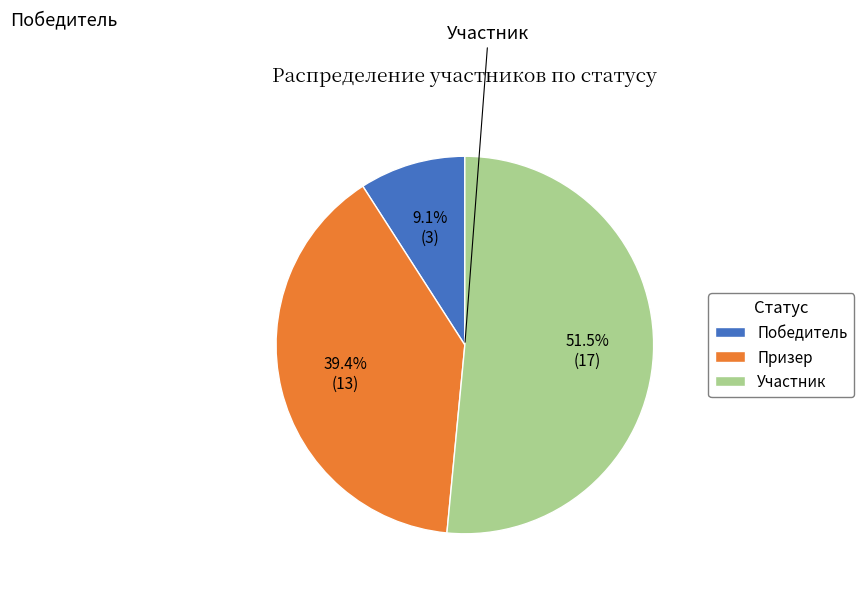

Is there a majority slice in this chart?

Yes